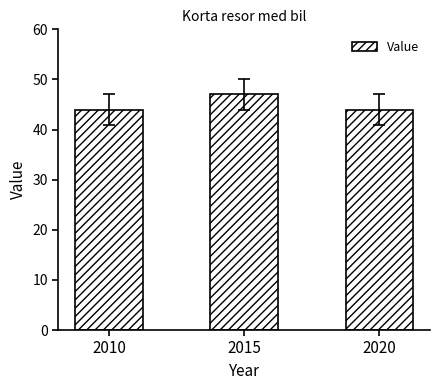

The chart shows a value of 44 at 2010. True or false?

True